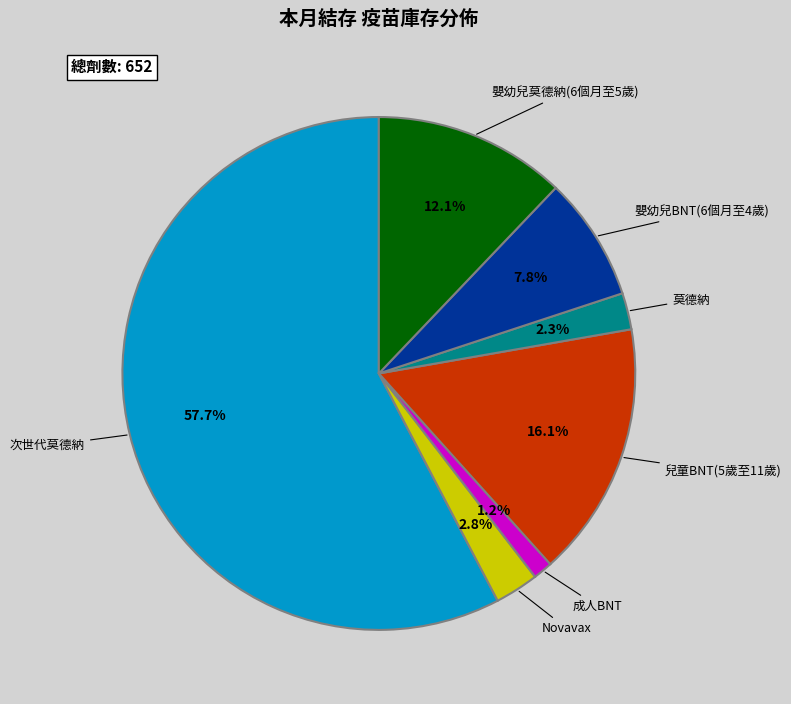

Is there a majority slice in this chart?

Yes